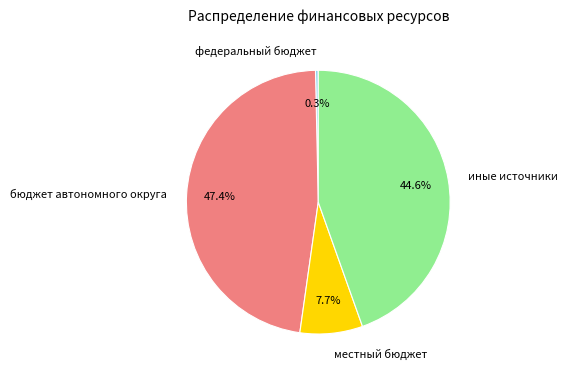

Which slice is the smallest?

федеральный бюджет